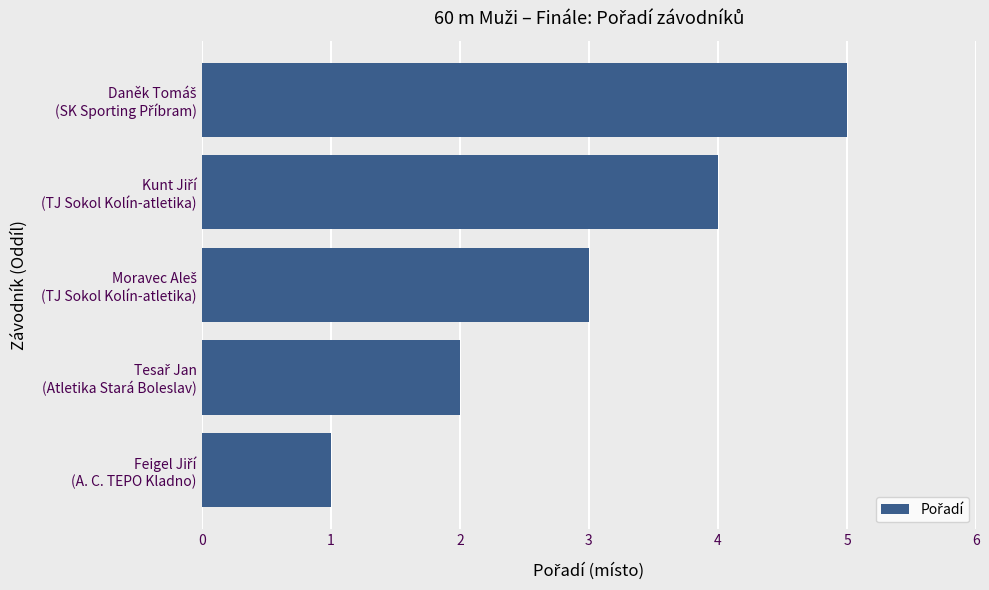

What is the maximum value shown in the chart?

5